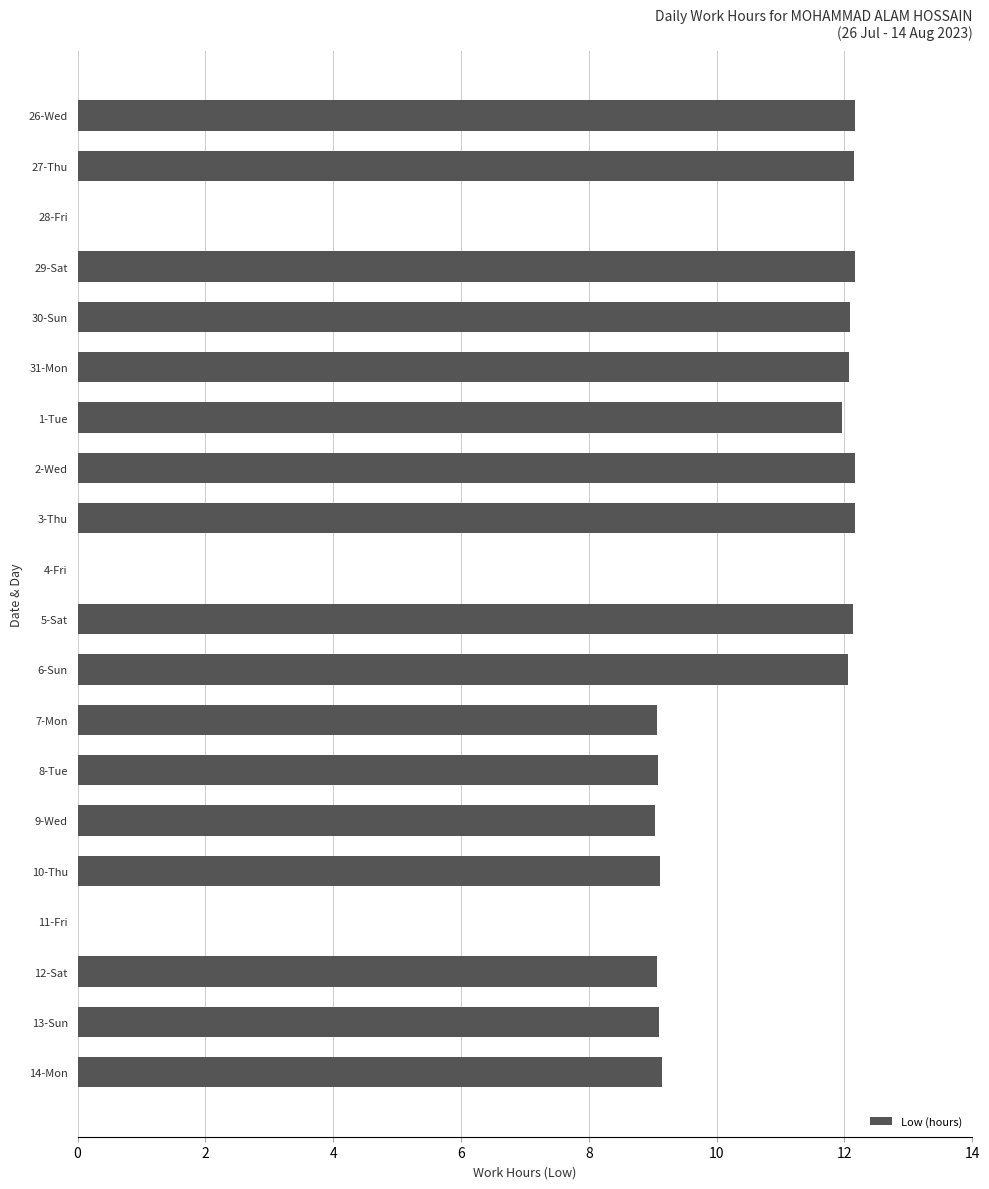

How many values exceed 11?

10